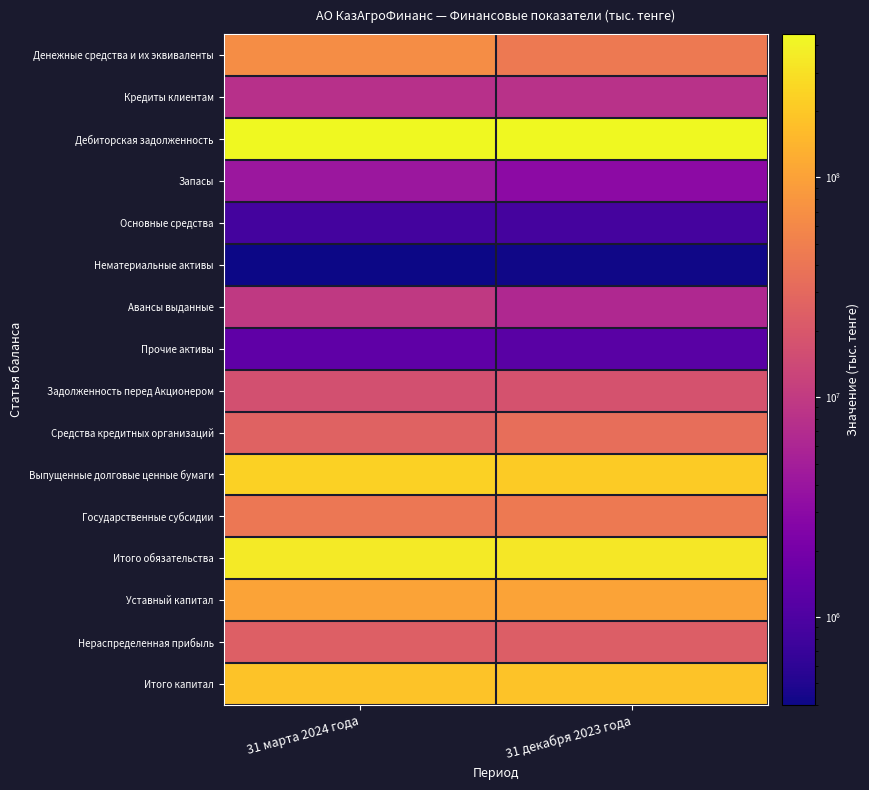

Rank the series at 31 марта 2024 года from highest to lowest value.

Дебиторская задолженность, Итого обязательства, Выпущенные долговые ценные бумаги, Итого капитал, Уставный капитал, Денежные средства и их эквиваленты, Государственные субсидии, Средства кредитных организаций, Нераспределенная прибыль, Задолженность перед Акционером, Авансы выданные, Кредиты клиентам, Запасы, Прочие активы, Основные средства, Нематериальные активы